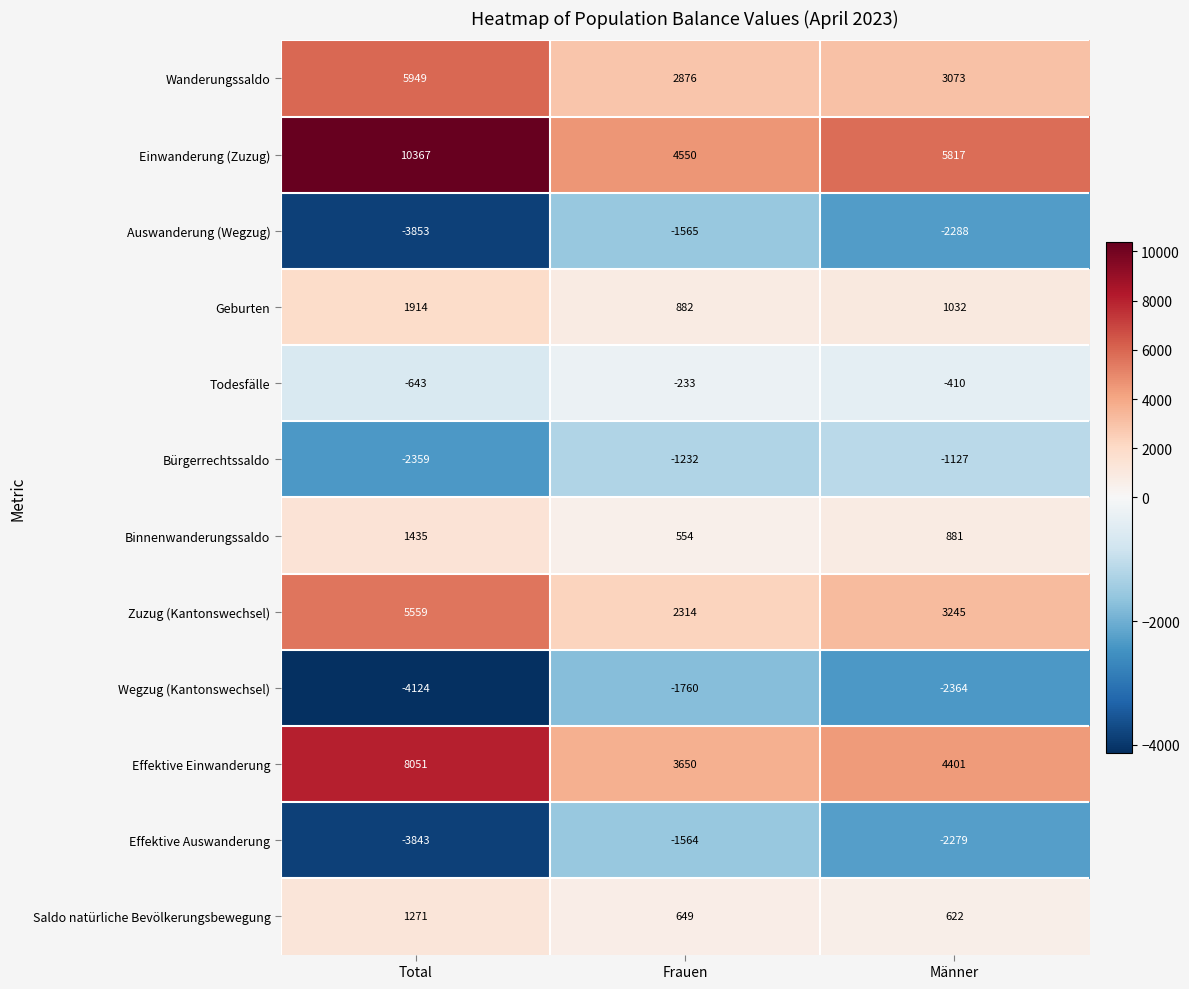

At how many categories does at least one series exceed 8119?

1